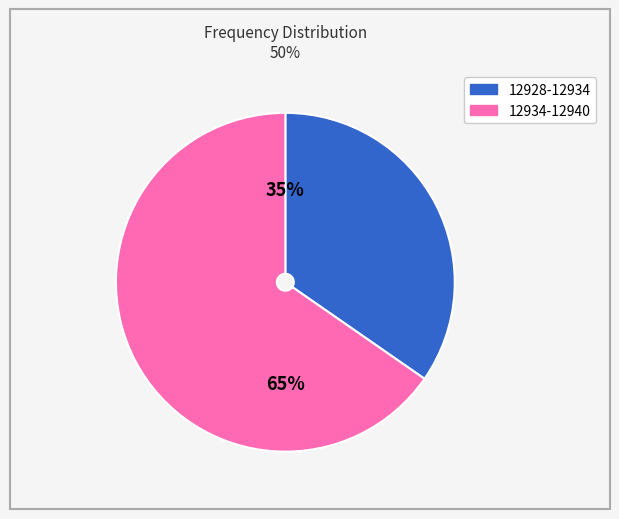

Rank the categories by value from highest to lowest.

65%, 35%